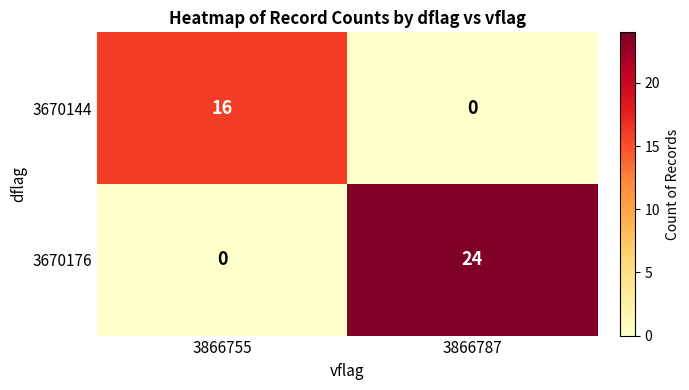

List the series in order of their peak value, highest first.

3670176, 3670144